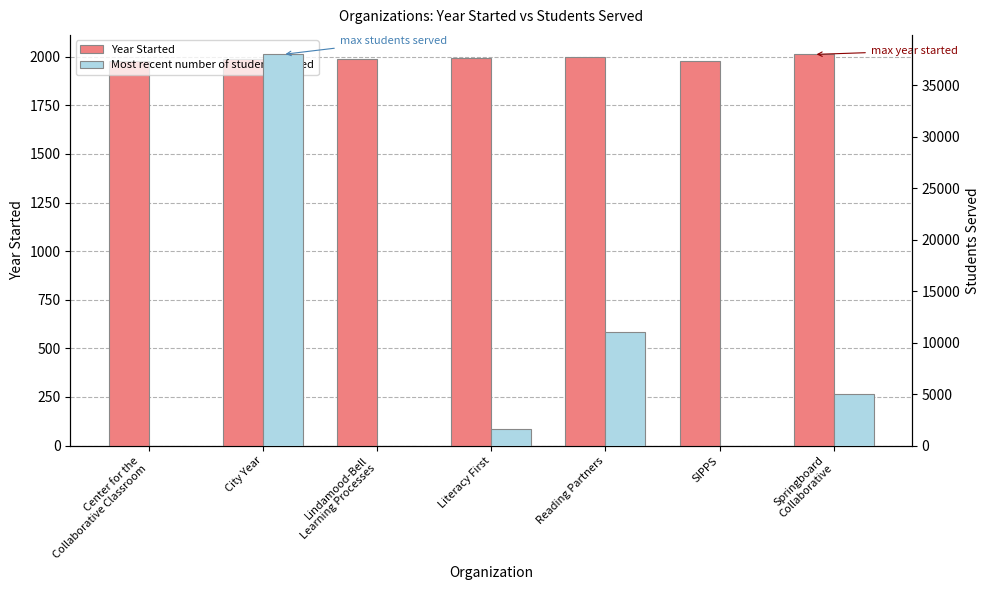

Reading right to left, extract all data points from this chart.

Year Started: Springboard
Collaborative=2012	SIPPS=1980	Reading Partners=1999	Literacy First=1994	Lindamood-Bell
Learning Processes=1986	City Year=1988	Center for the
Collaborative Classroom=1980
Most recent number of students served: Springboard
Collaborative=5000	SIPPS=0	Reading Partners=11000	Literacy First=1600	Lindamood-Bell
Learning Processes=0	City Year=38000	Center for the
Collaborative Classroom=0